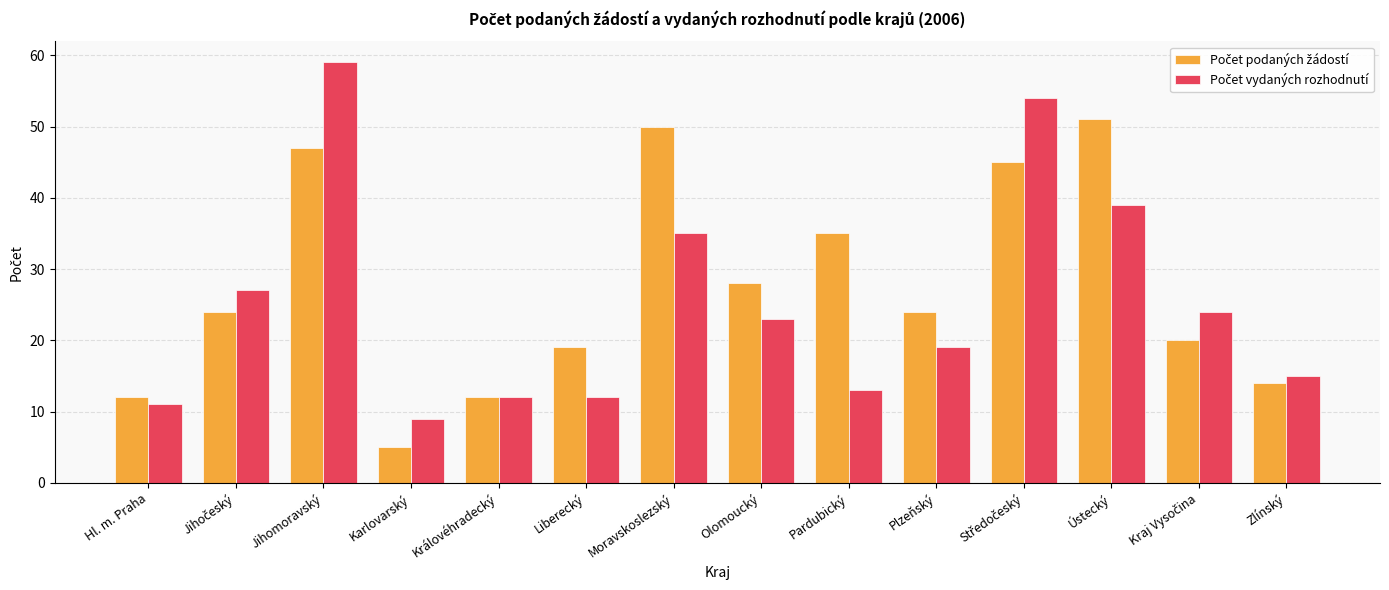

At how many categories does at least one series exceed 25?

7